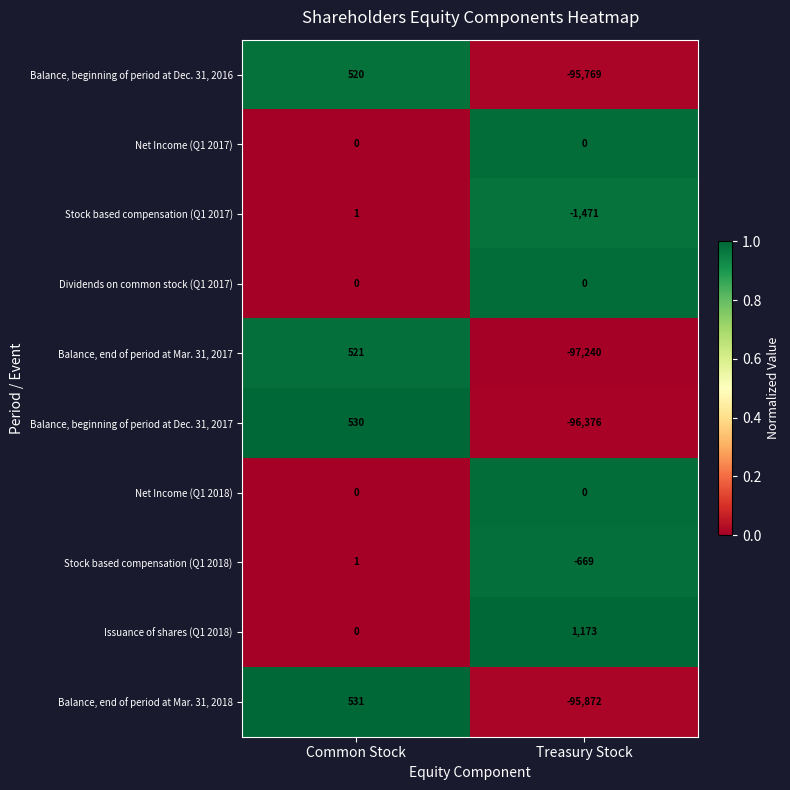

Which series has the largest range (max minus min)?

Balance, end of period at Mar. 31, 2017